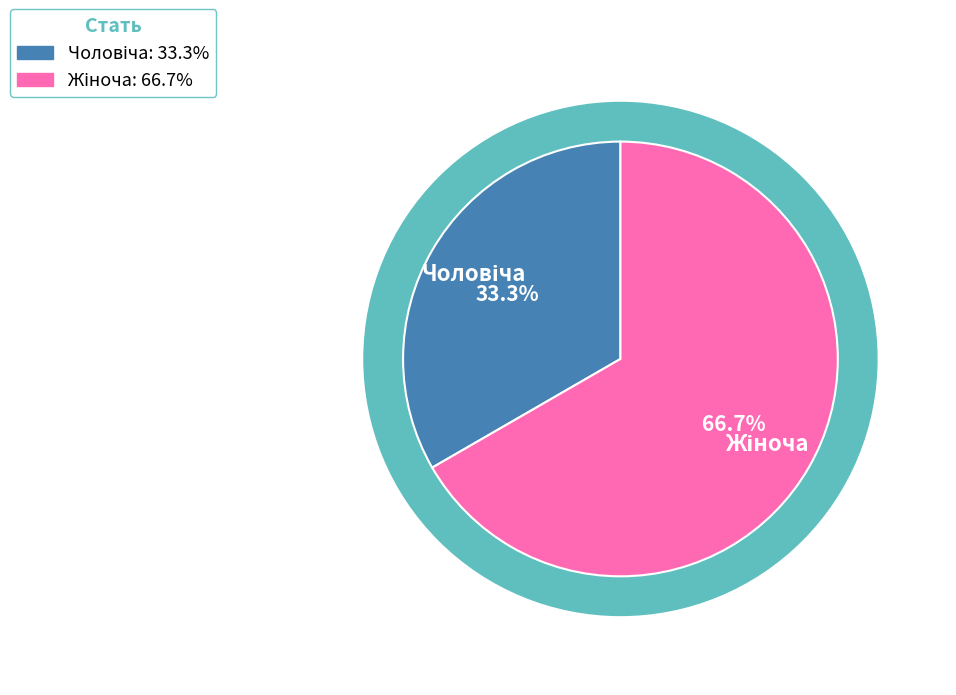

What is the majority slice?

Жіноча